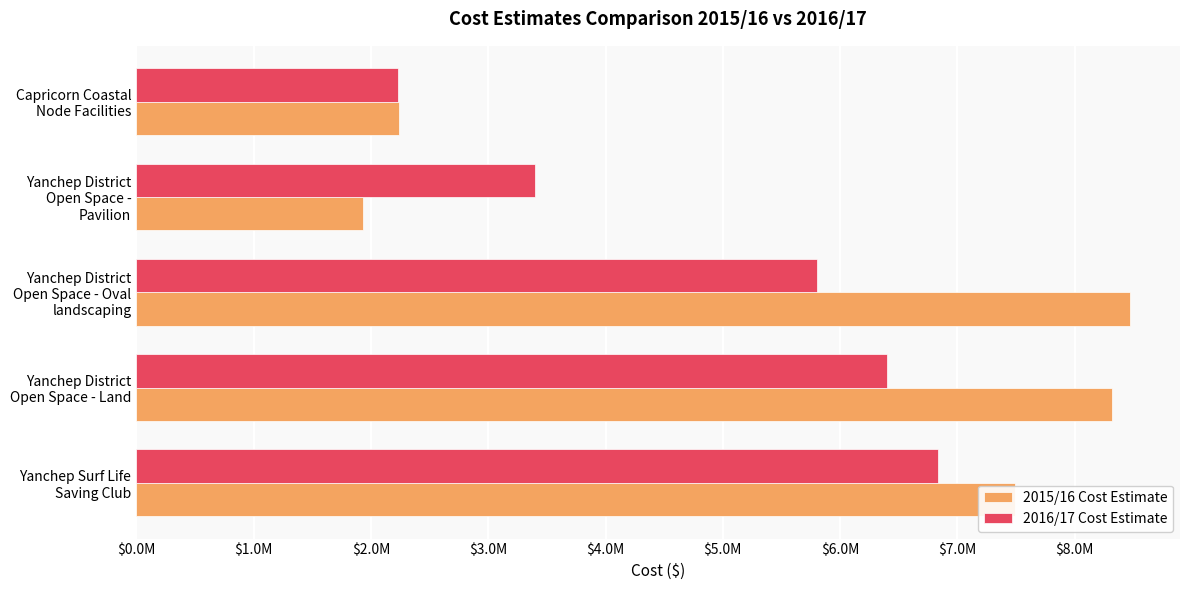

What is the difference between the maximum and minimum values in the 2016/17 Cost Estimate series?

4599600